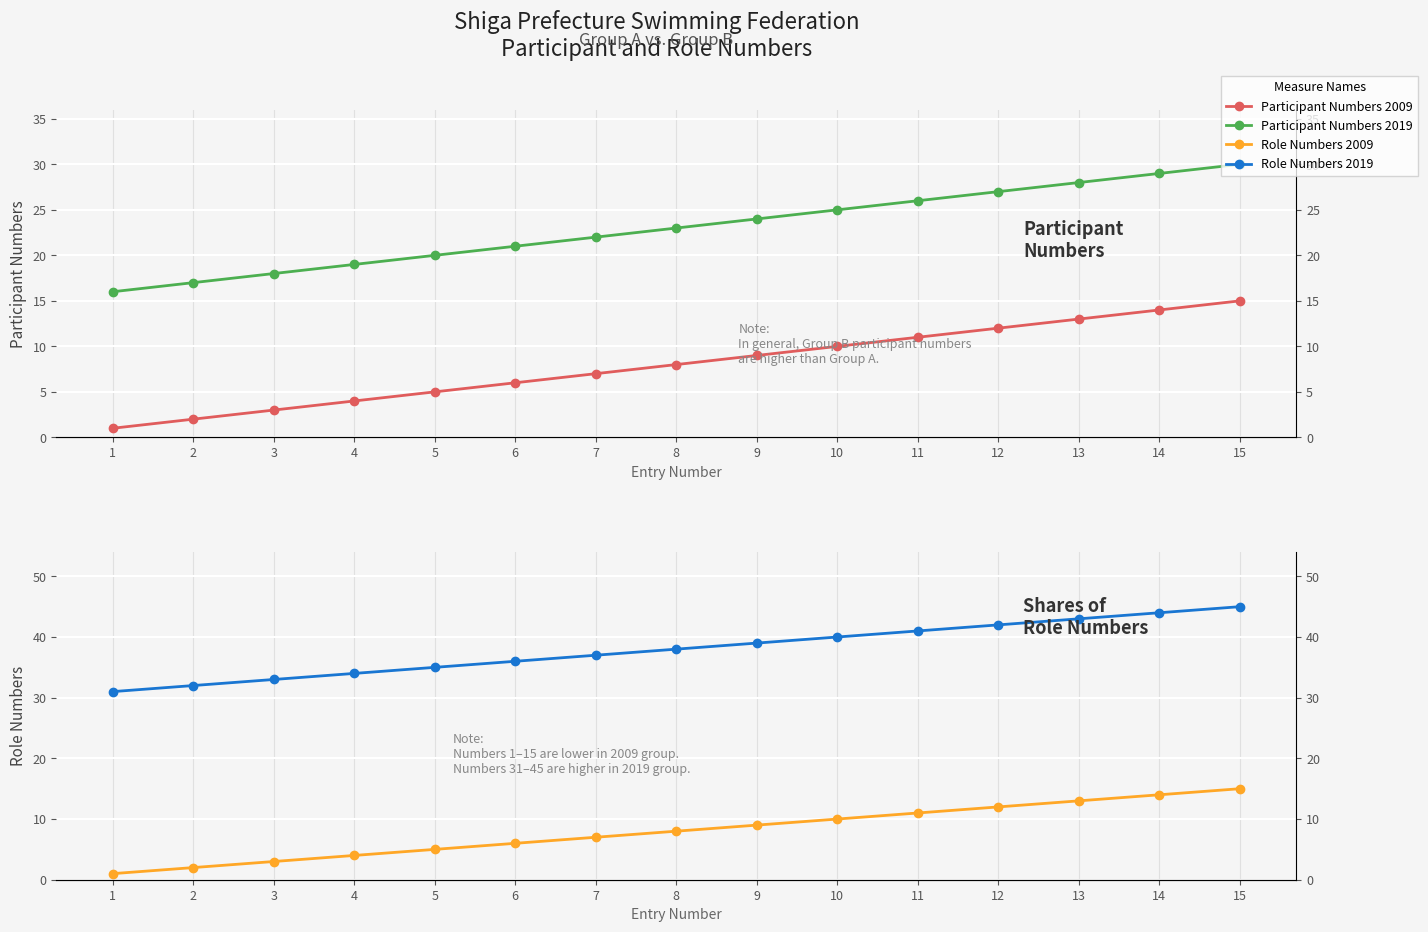

The Role Numbers 2009 series shows 1 at 1. True or false?

True